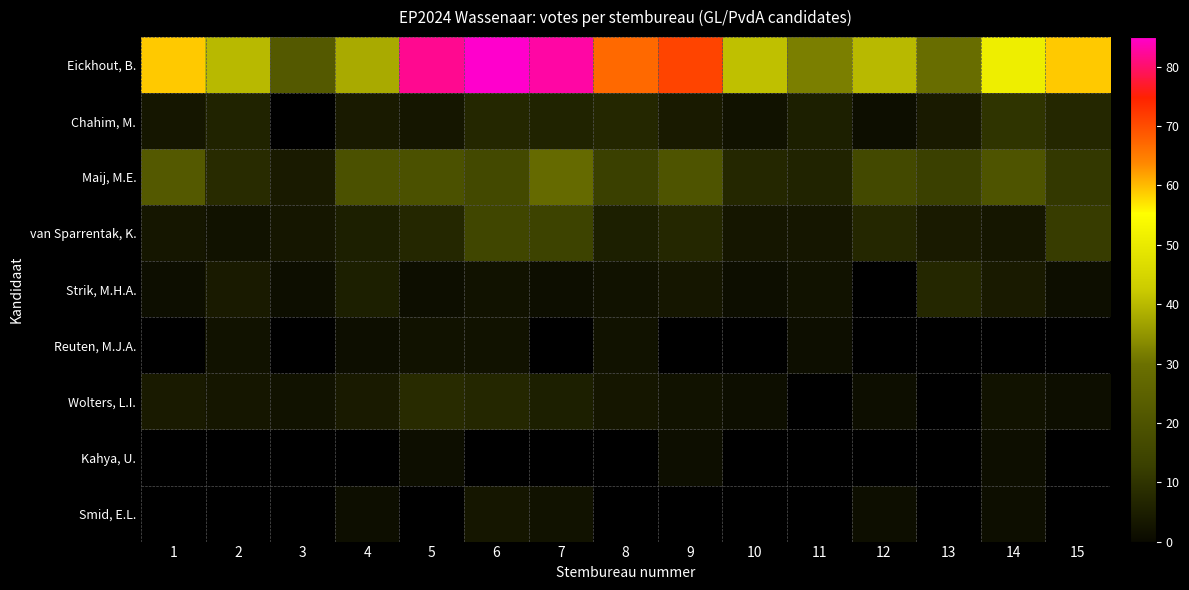

How many data points does each series have?

15